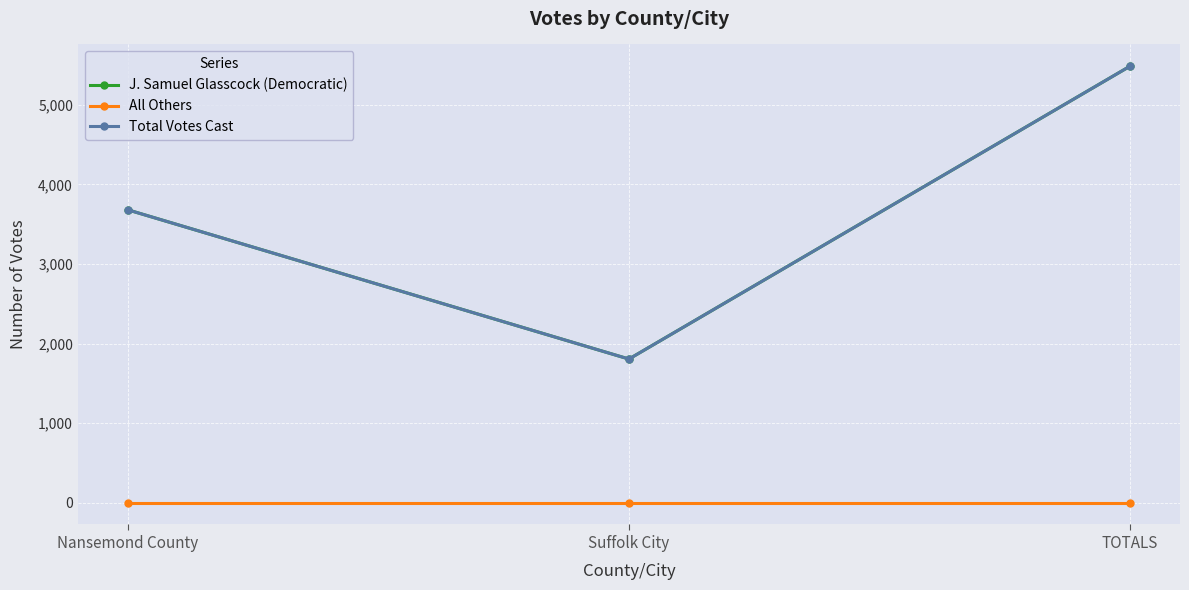

Which series changed the most between Nansemond County and TOTALS?

J. Samuel Glasscock (Democratic)